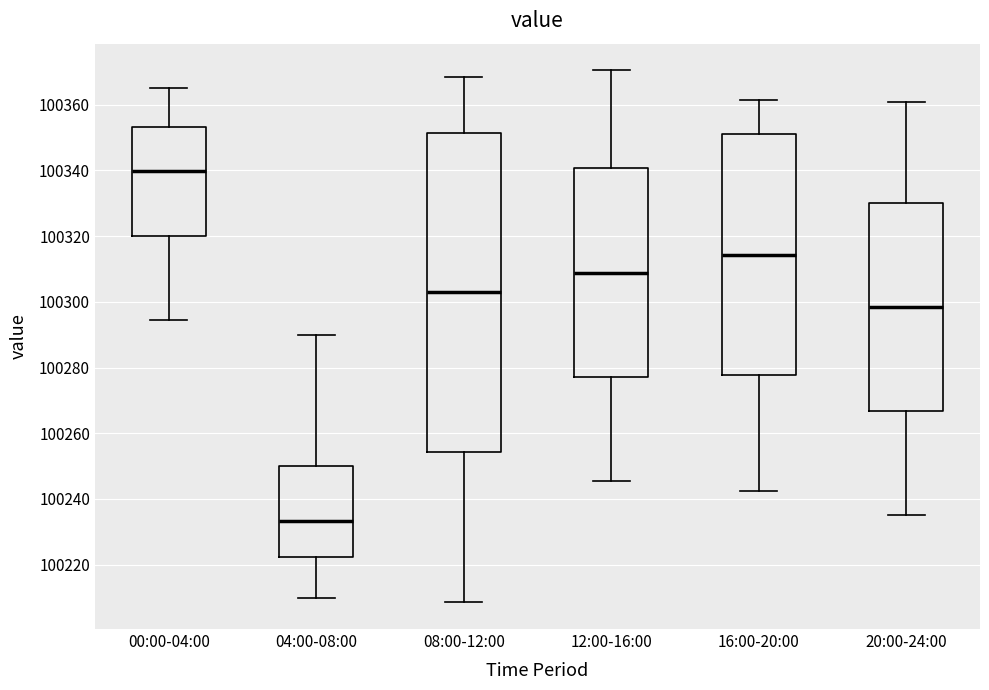

Reading left to right, read every box against the y-axis: the position of its median line, the range the box covers, and the ends of its whiskers. The values are not printed on the chart, so give them approximately, as read against the axis.

00:00-04:00: median 100340, box 100320 to 100354, whiskers 100294 to 100366
04:00-08:00: median 100234, box 100222 to 100250, whiskers 100210 to 100290
08:00-12:00: median 100302, box 100254 to 100352, whiskers 100208 to 100368
12:00-16:00: median 100308, box 100278 to 100340, whiskers 100246 to 100370
16:00-20:00: median 100314, box 100278 to 100352, whiskers 100242 to 100362
20:00-24:00: median 100298, box 100266 to 100330, whiskers 100236 to 100360